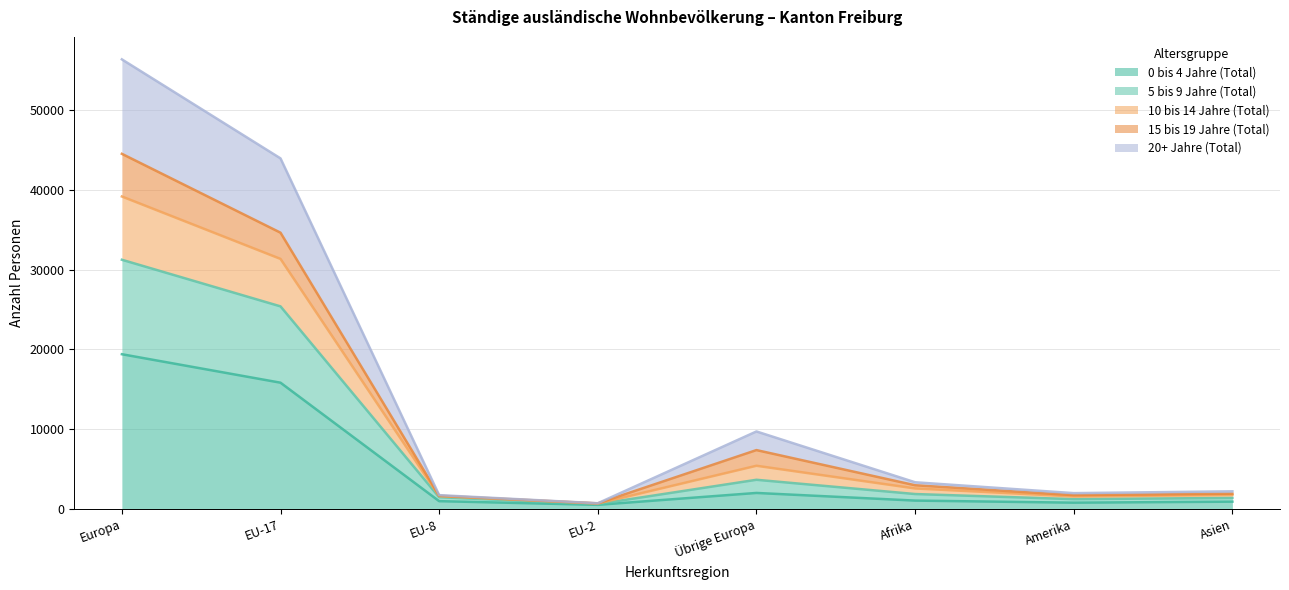

Is the value of 5 bis 9 Jahre (Total) at EU-17 greater than the value of 10 bis 14 Jahre (Total) at EU-8?

Yes